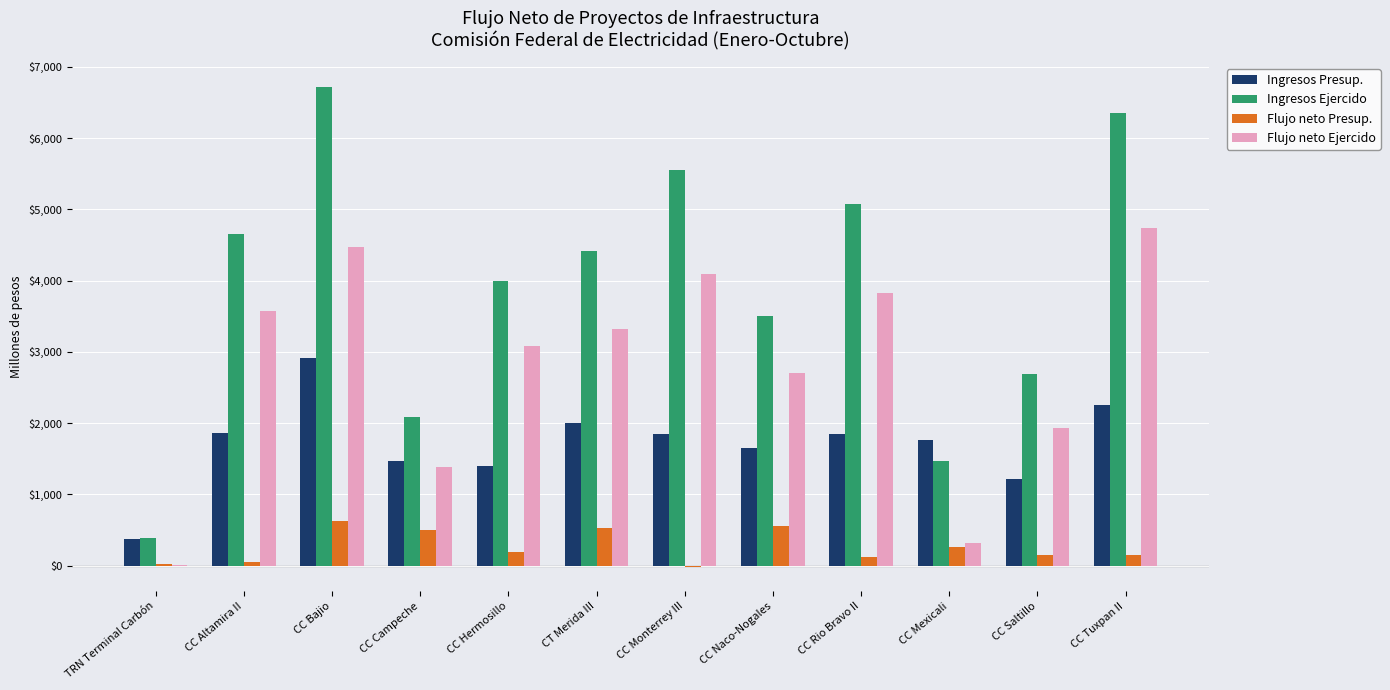

Are the bars grouped side by side (vs. stacked)?

Yes